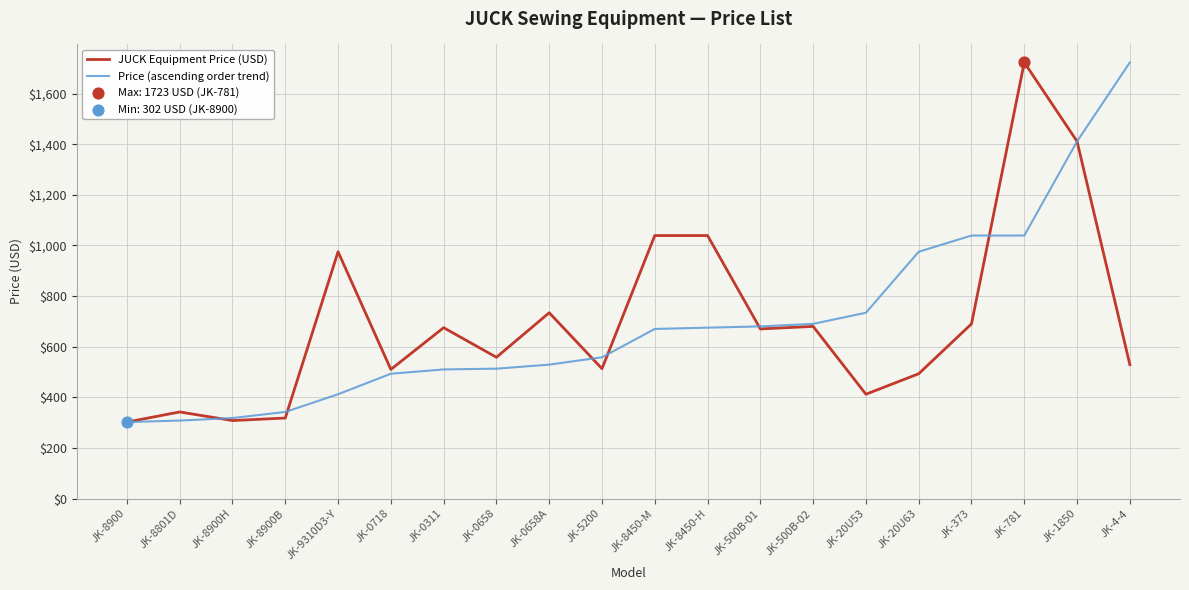

Which series changed the most between JK-8900B and JK-0658A?

JUCK Equipment Price (USD)